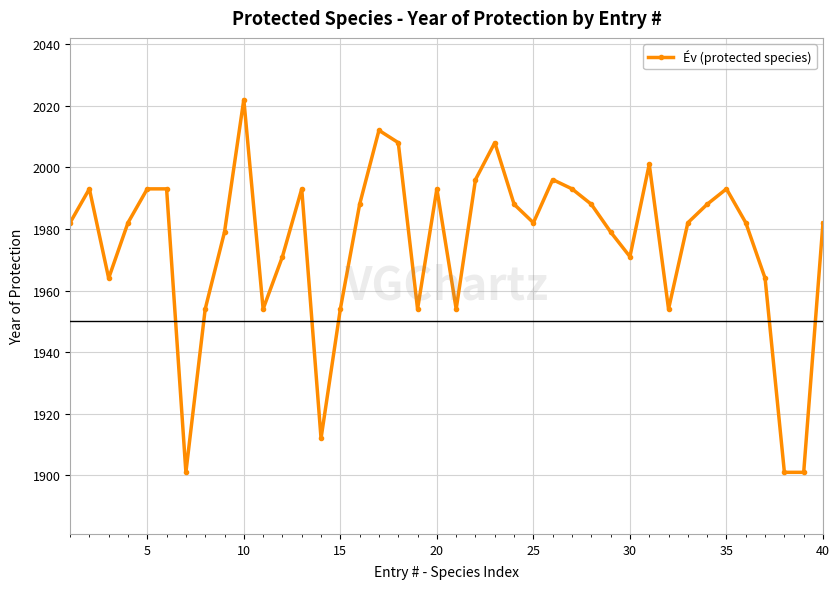

What is the value of the 13th point from the left?

1993